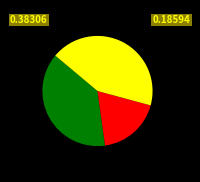

Is there a majority slice in this chart?

No